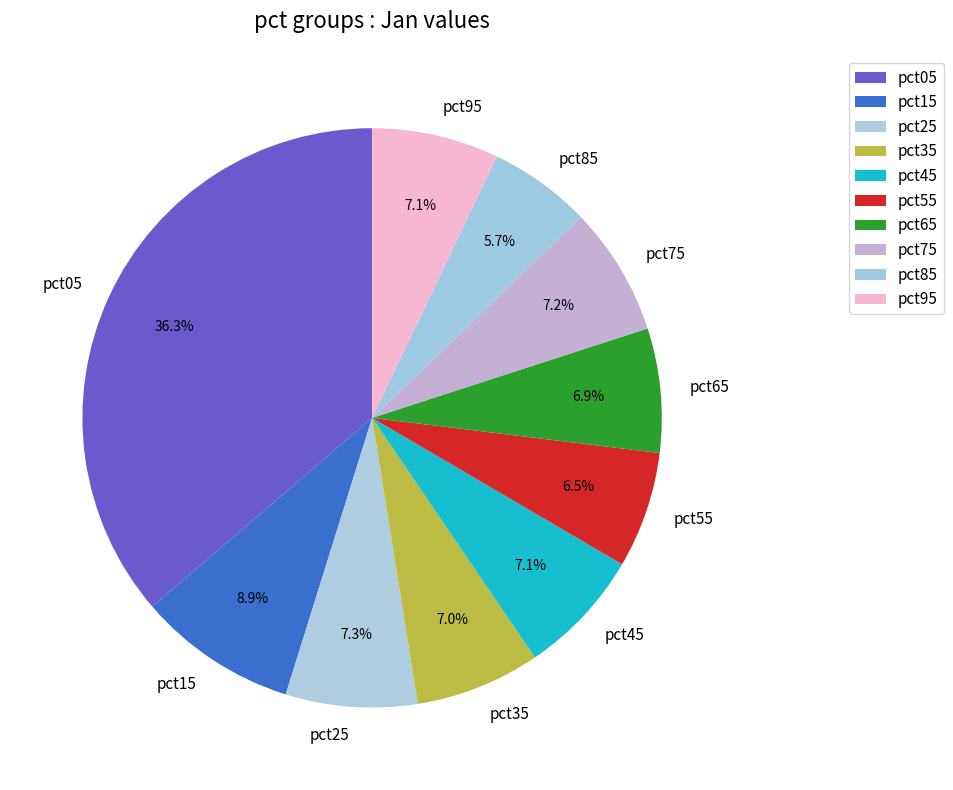

True or false: pct25 accounts for 7% of the total.

True